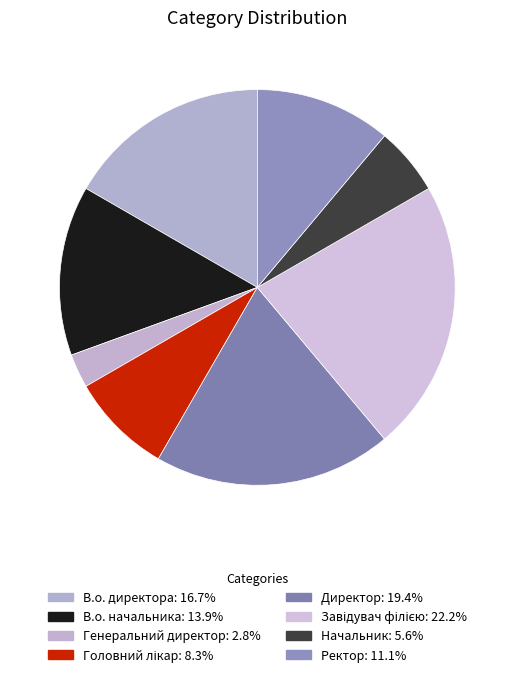

To the nearest percent, what is the difference between the В.о. директора and Головний лікар slice percentages?

8%